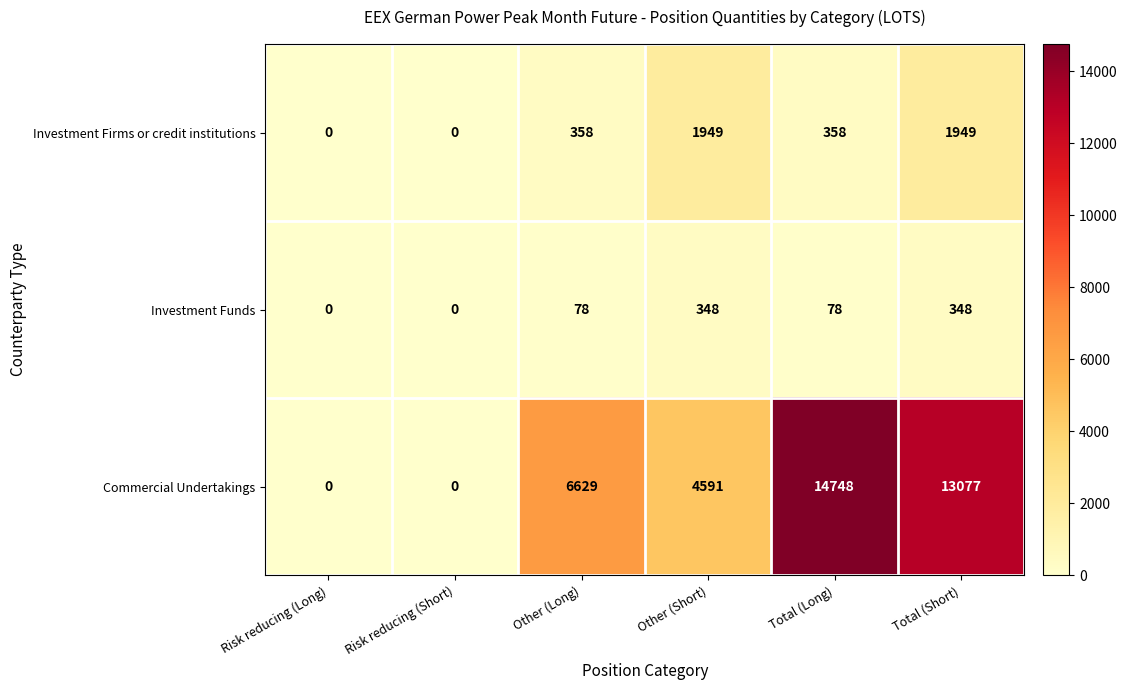

Reading left to right, list all the values displayed in this chart.

Investment Firms or credit institutions: 0	0	358	1949	358	1949
Investment Funds: 0	0	78	348	78	348
Commercial Undertakings: 0	0	6629	4591	14748	13077